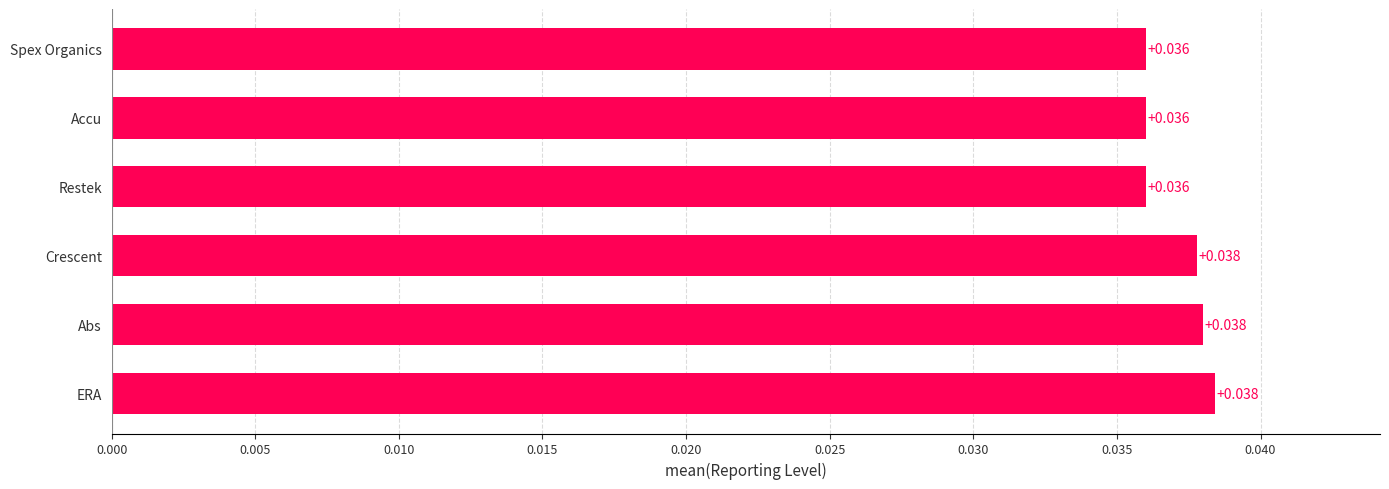

Are the bars grouped side by side (vs. stacked)?

No